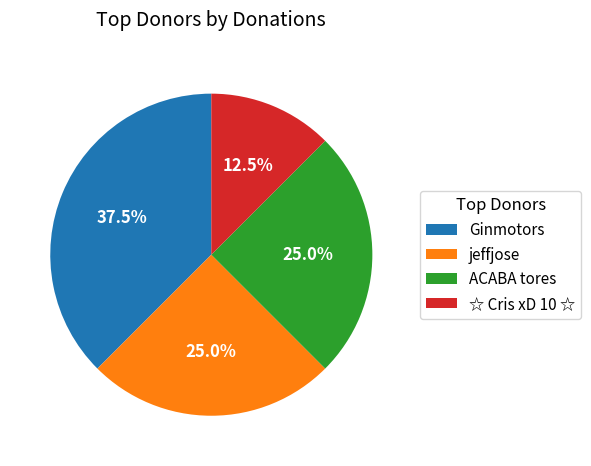

What percentage is NOT represented by Ginmotors?

62.5%